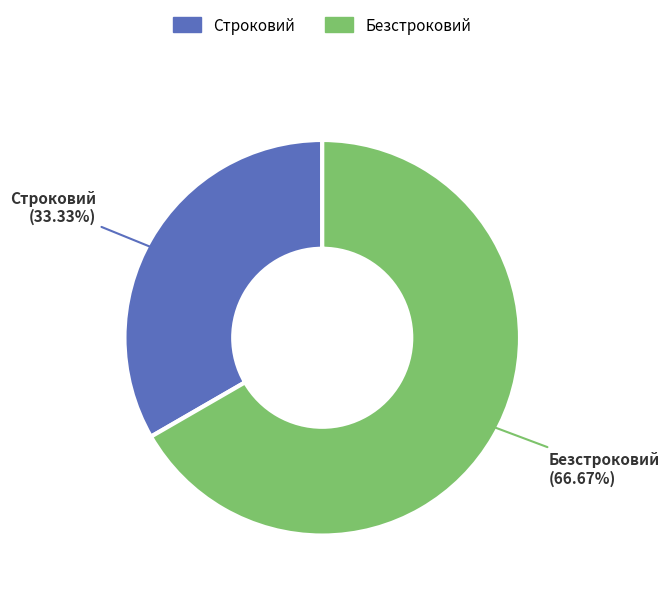

The Безстроковий slice represents 67% of the pie. True or false?

True